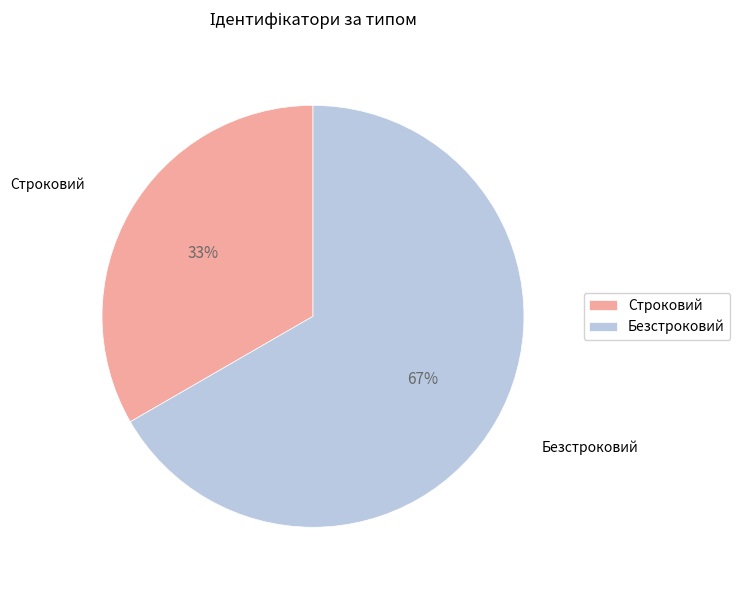

Count the number of slices in the pie.

2